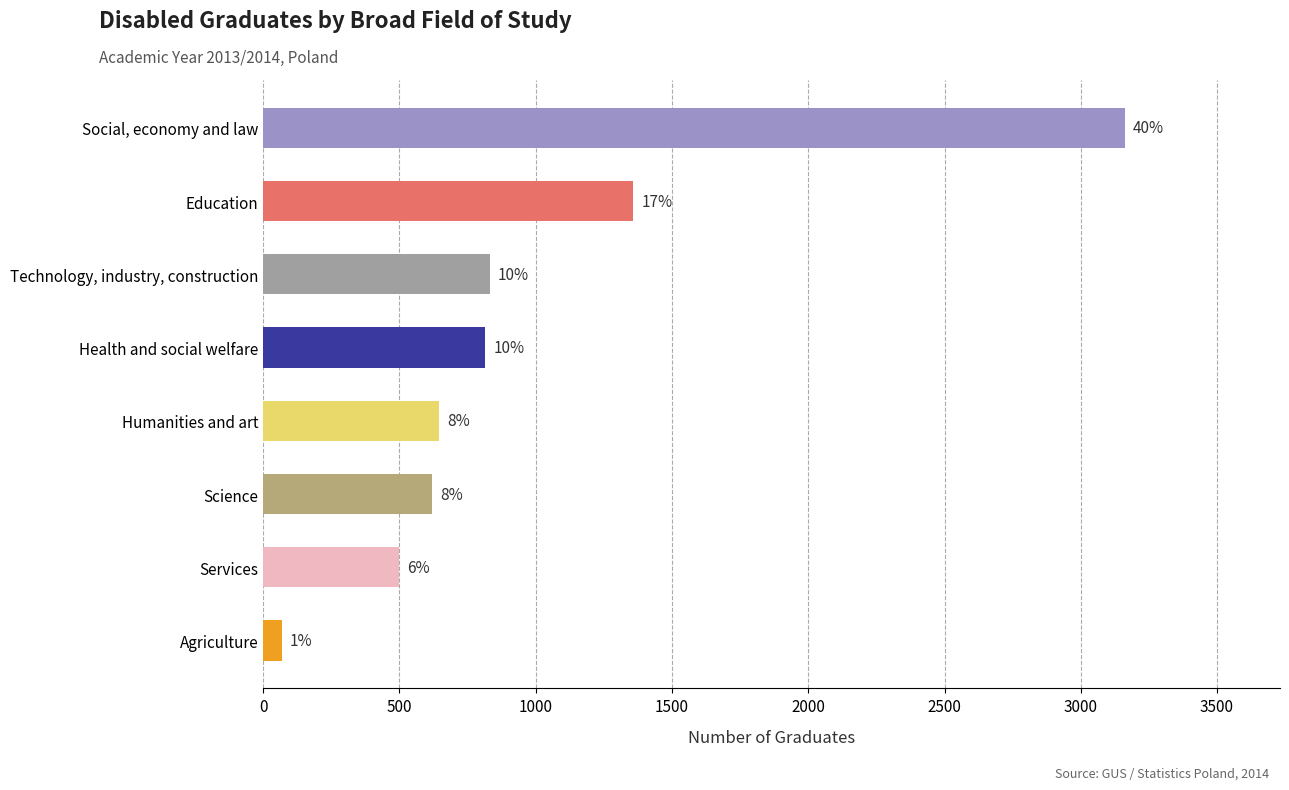

Does the chart contain any negative values?

No